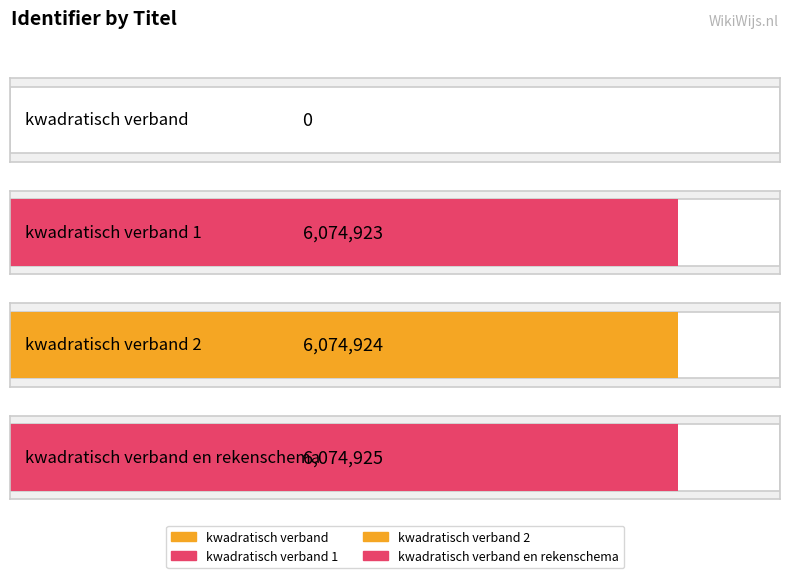

Does the chart contain any negative values?

No